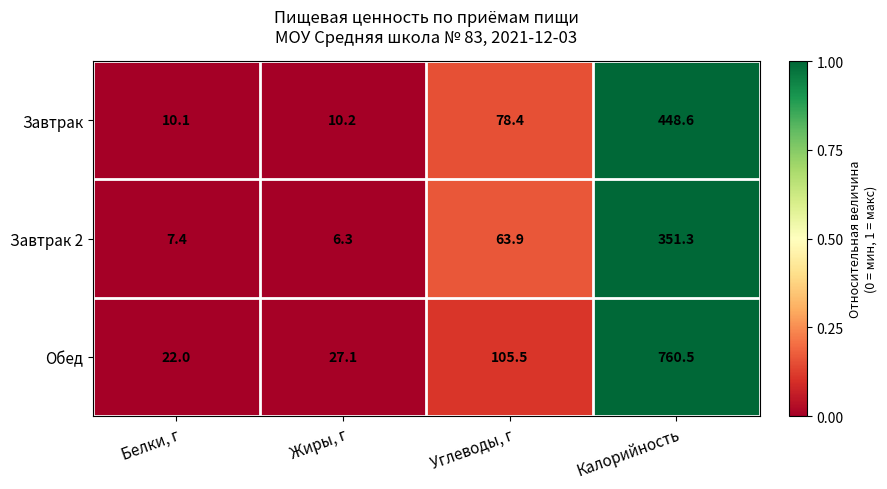

List the series in order of their peak value, highest first.

Обед, Завтрак, Завтрак 2